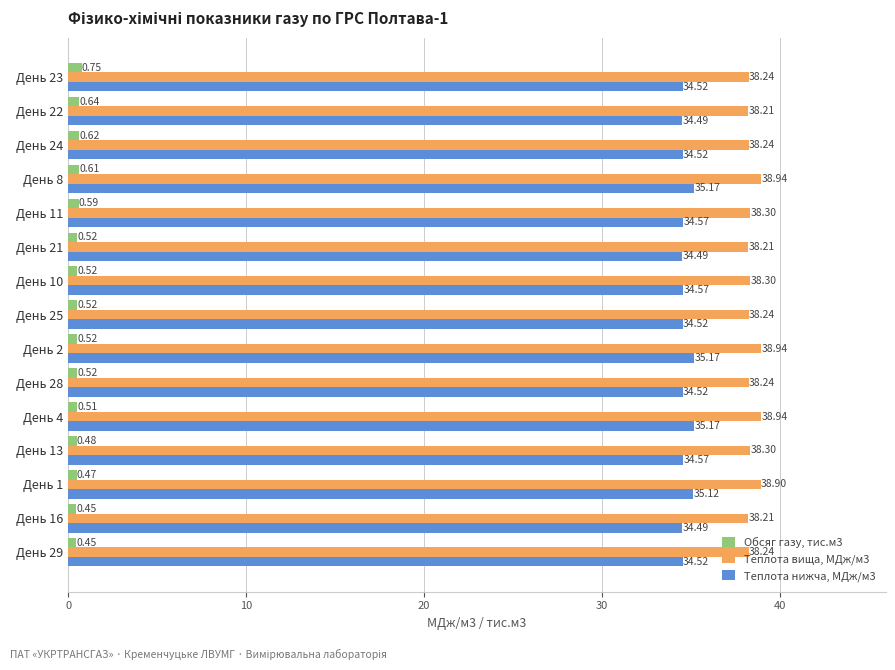

List the series in order of their peak value, highest first.

Теплота вища, МДж/м3, Теплота нижча, МДж/м3, Обсяг газу, тис.м3